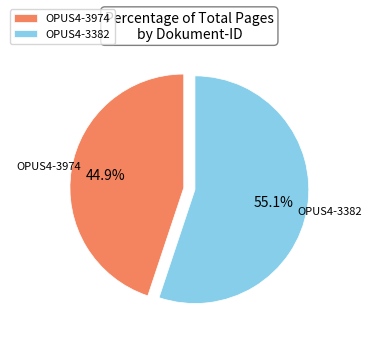

To the nearest percent, what is the combined percentage of OPUS4-3382 and OPUS4-3974?

100%